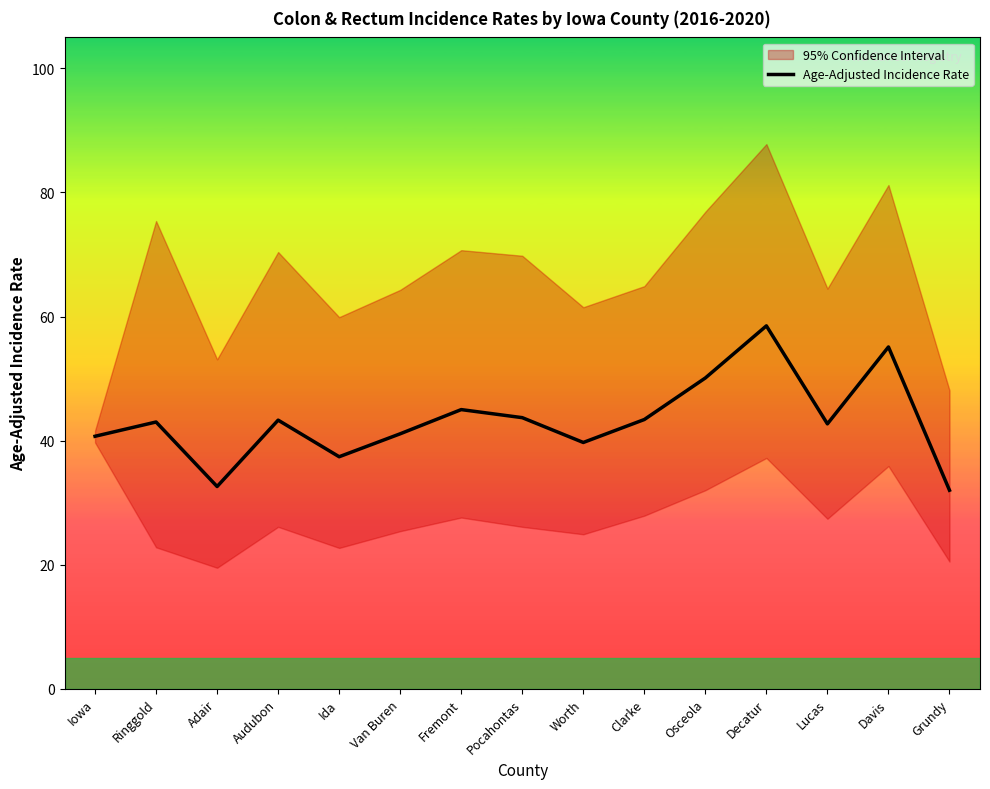

Reading left to right, extract all data points from this chart.

40.7	43.0	32.6	43.3	37.4	41.1	45.0	43.7	39.7	43.4	50.1	58.5	42.7	55.1	32.0